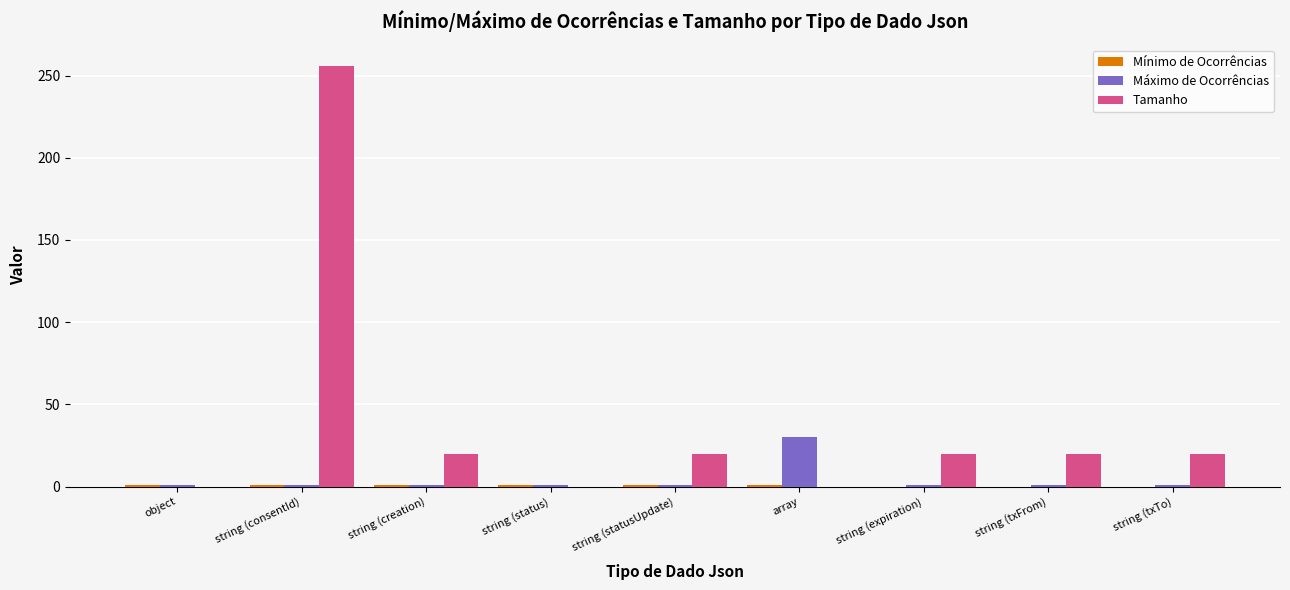

True or false: Tamanho has a value of 20 at string (expiration).

True